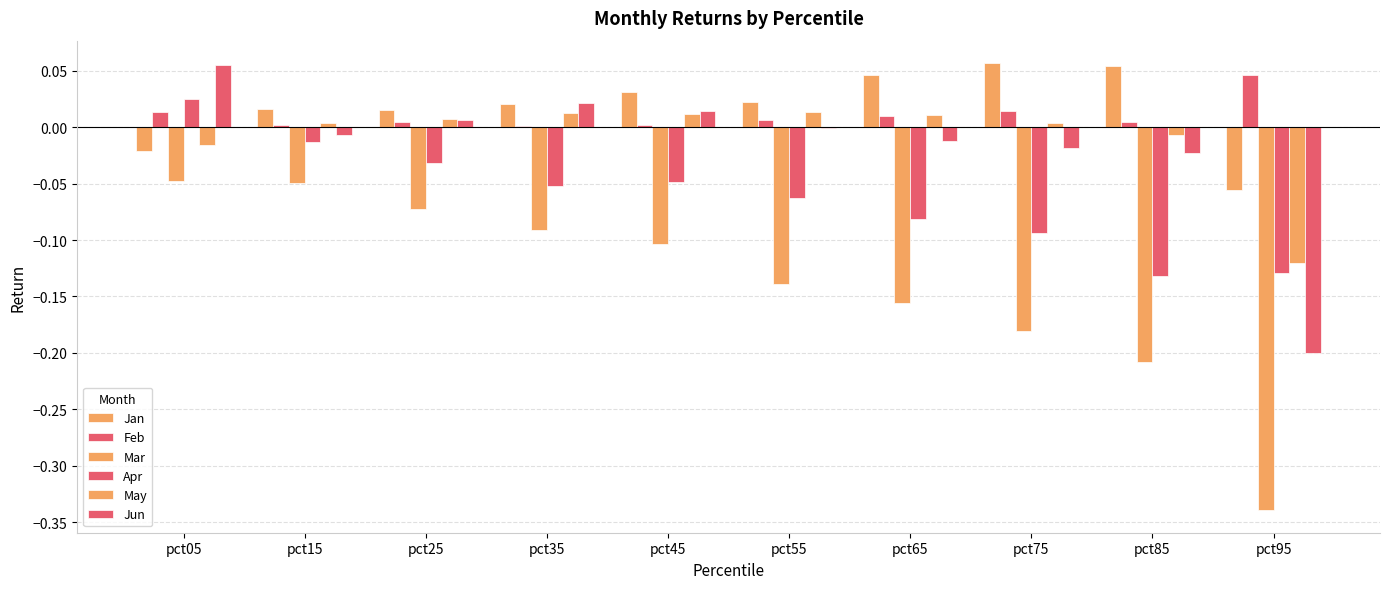

Are the bars horizontal?

No